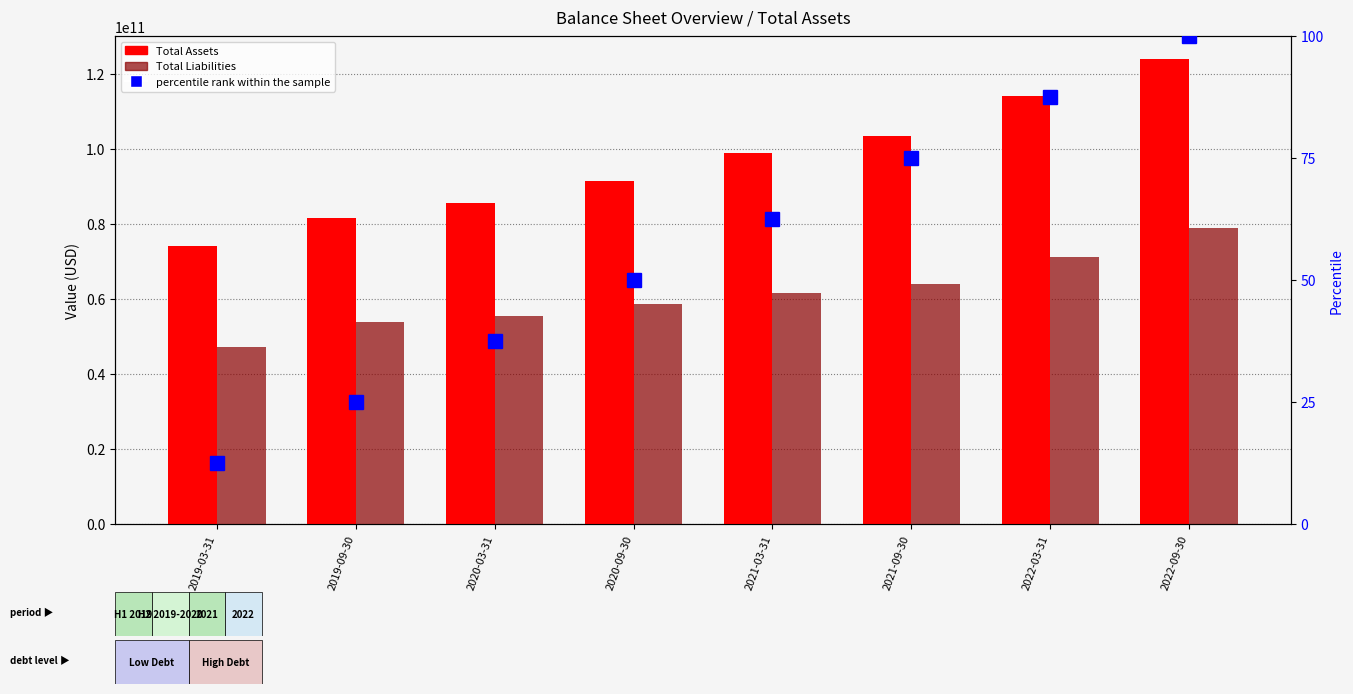

What is the average value of the Total Liabilities series?

61328741000.0